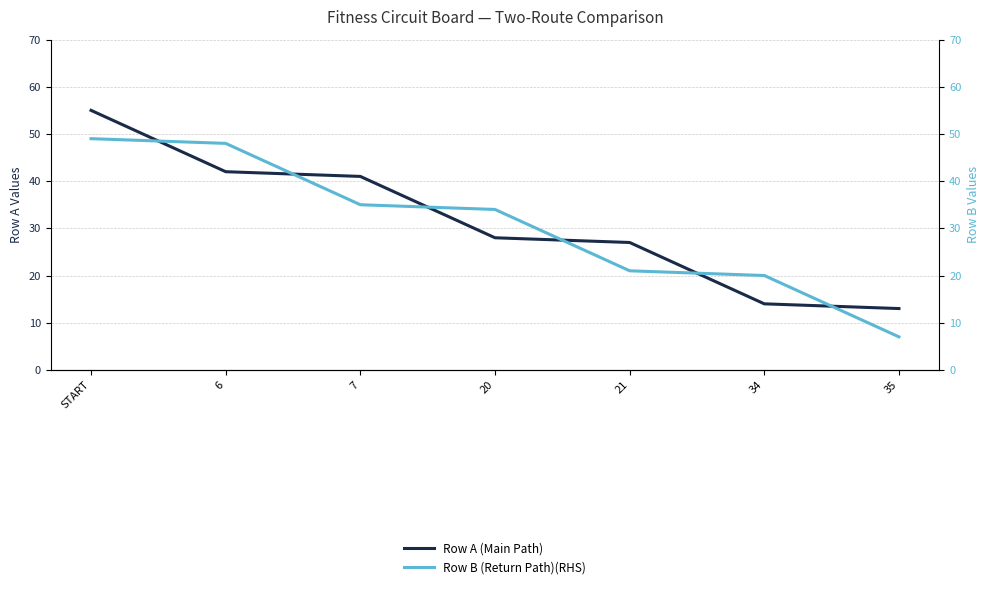

At which label does Row A (Main Path) first exceed 28?

START